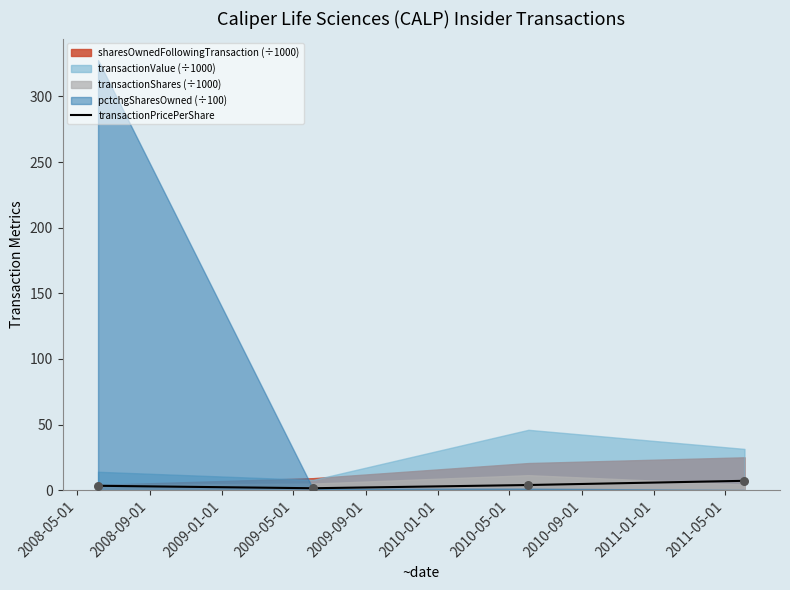

True or false: transactionPricePerShare has more than 1 points higher than both neighbors.

False